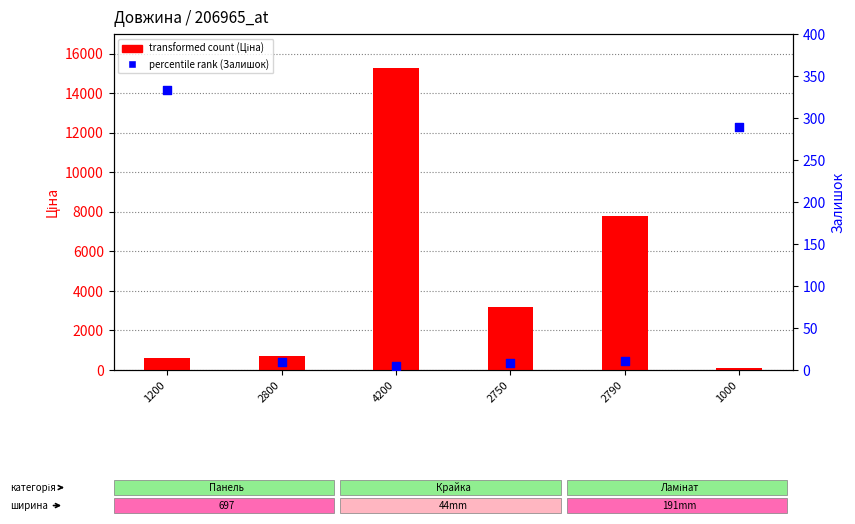

At which category is the sum across all series the highest?

4200